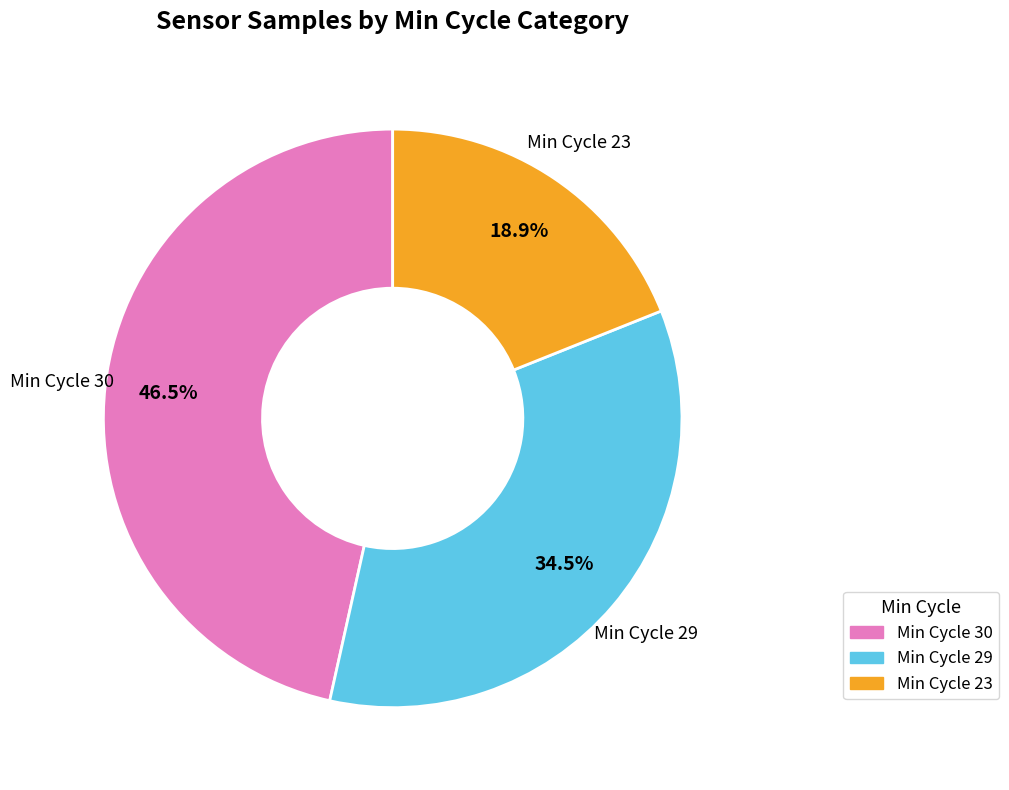

Is there any slice that represents more than half of the pie?

No